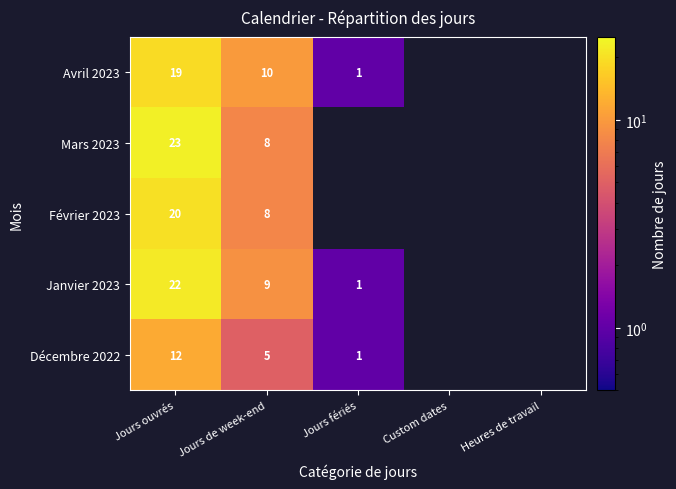

What is the total value across all series at Jours ouvrés?

96